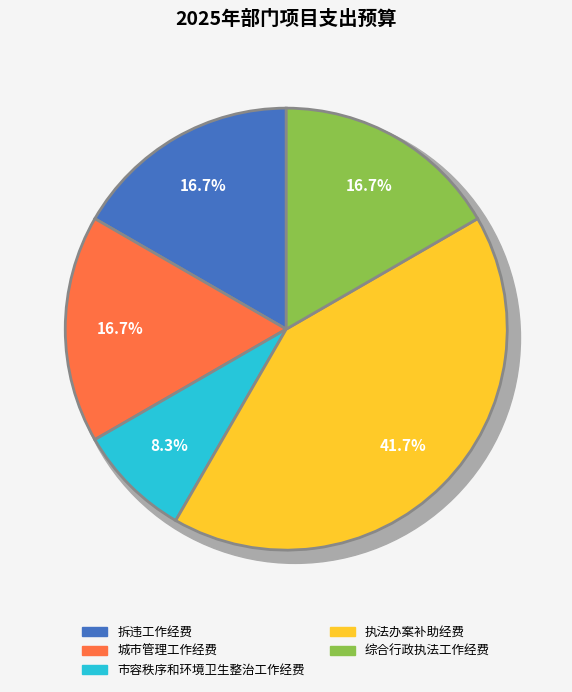

The 综合行政执法工作经费 slice represents 17% of the pie. True or false?

True